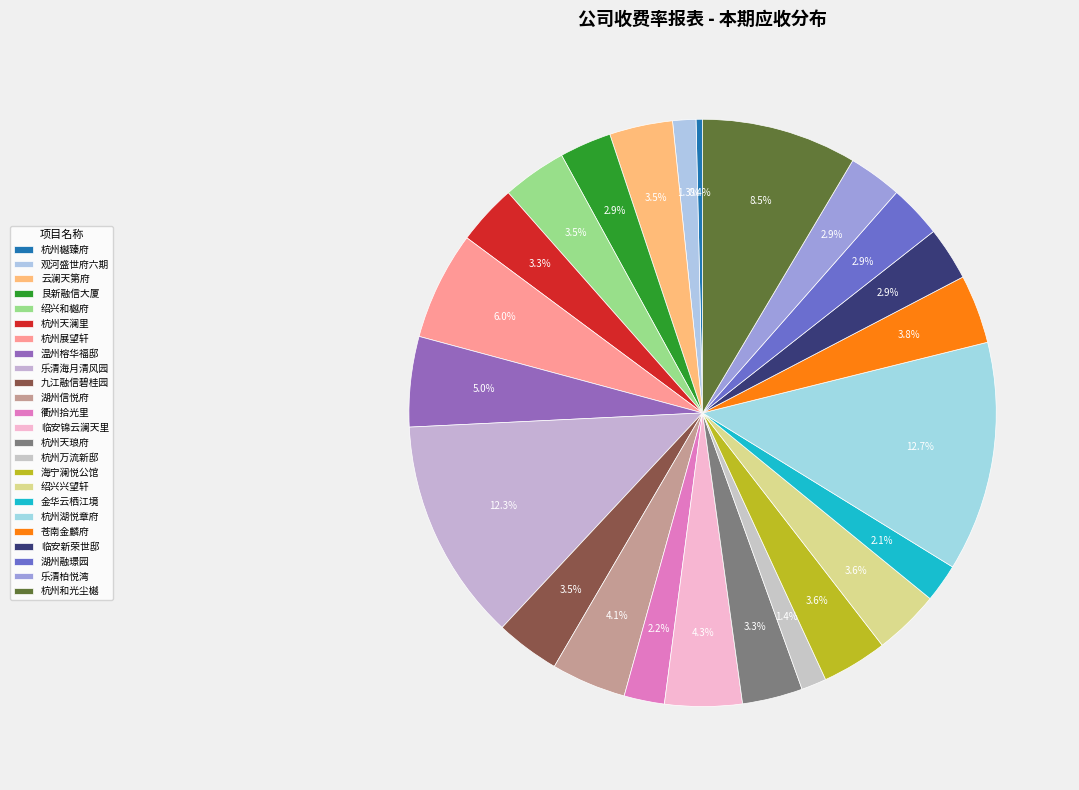

What is the ratio of the value at 乐清海月清风园 to the value at 杭州展望轩?

2.1